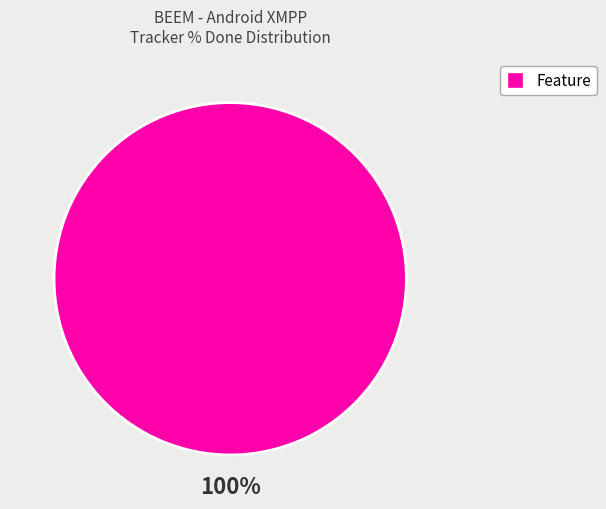

How many slices are in this pie chart?

1